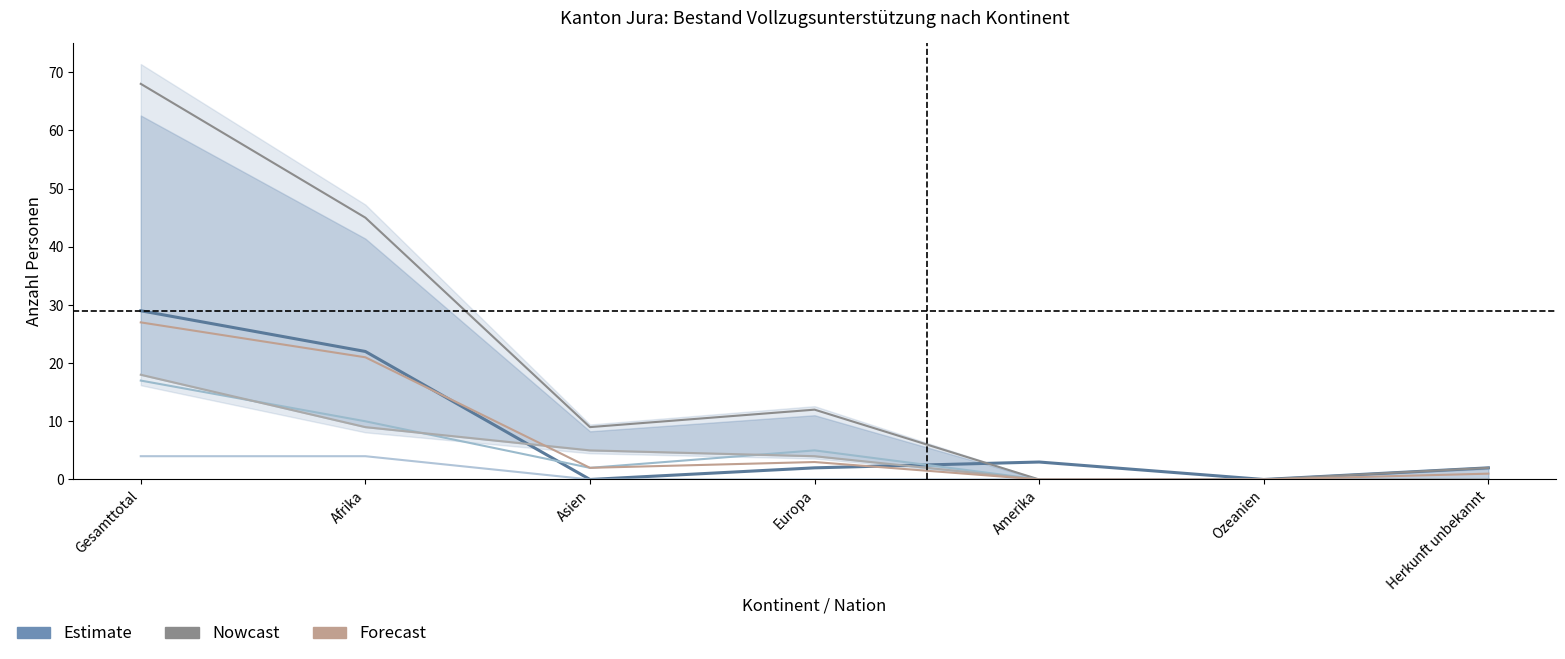

Rank the series at Afrika from highest to lowest value.

Total Ausländer-bereich, Total Vollzugsunterstützung, Papier-beschaffung (ohne Asyl), Papier-beschaffung (mit Asyl), Vollzugsunterstützung blockiert, Ausreise-organisation (mit Asyl)